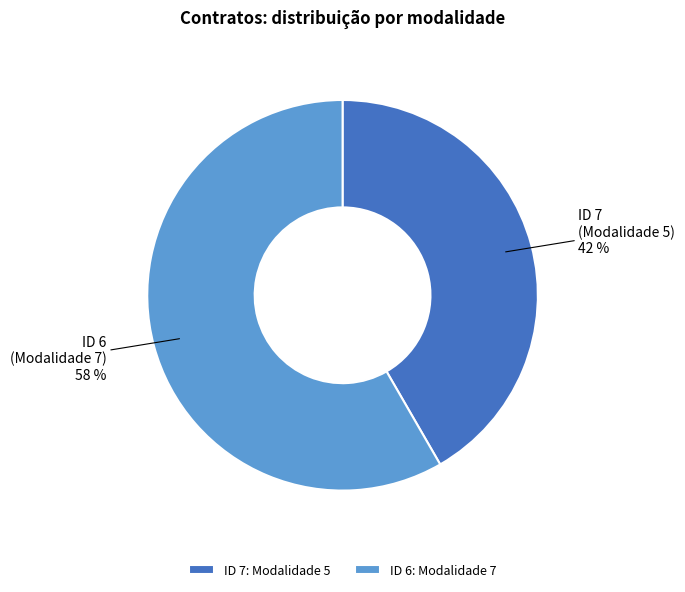

To the nearest percent, what is the average slice percentage?

50%